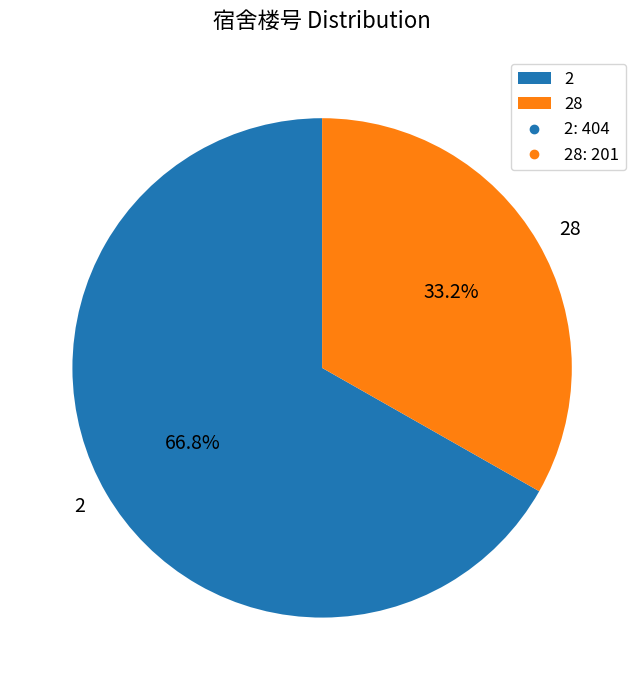

To the nearest percent, what is the average slice percentage?

50%